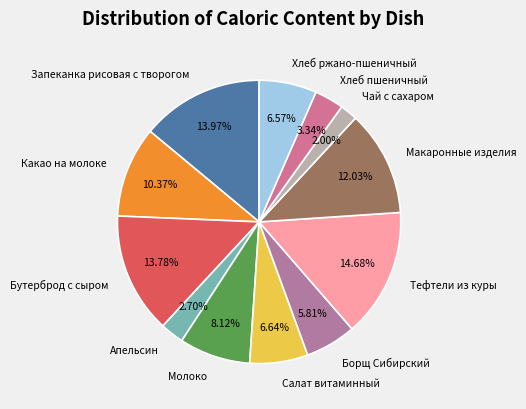

True or false: Хлеб пшеничный accounts for 3% of the total.

True